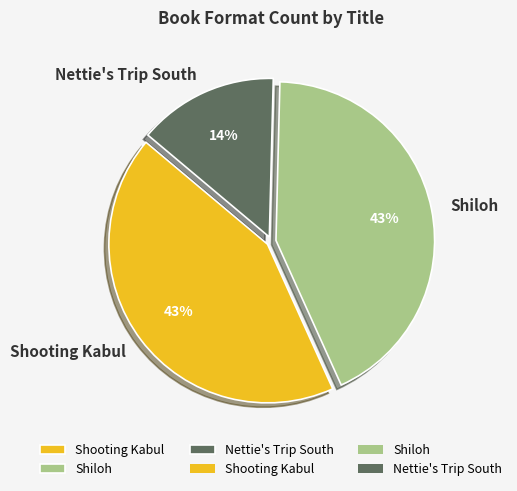

Between Shooting Kabul and Nettie's Trip South, which is larger?

Shooting Kabul